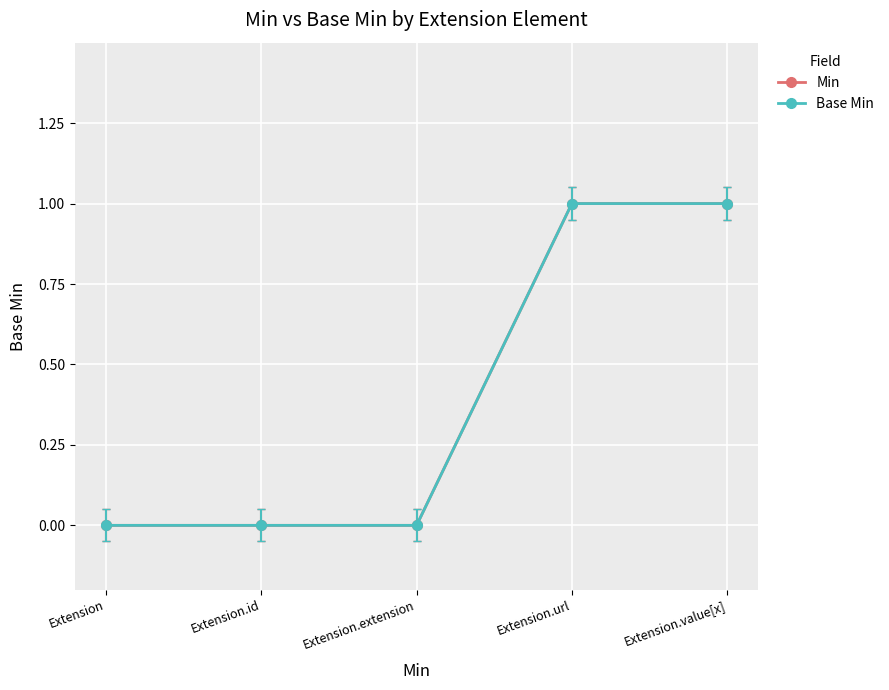

At which category is the sum across all series the highest?

Extension.url